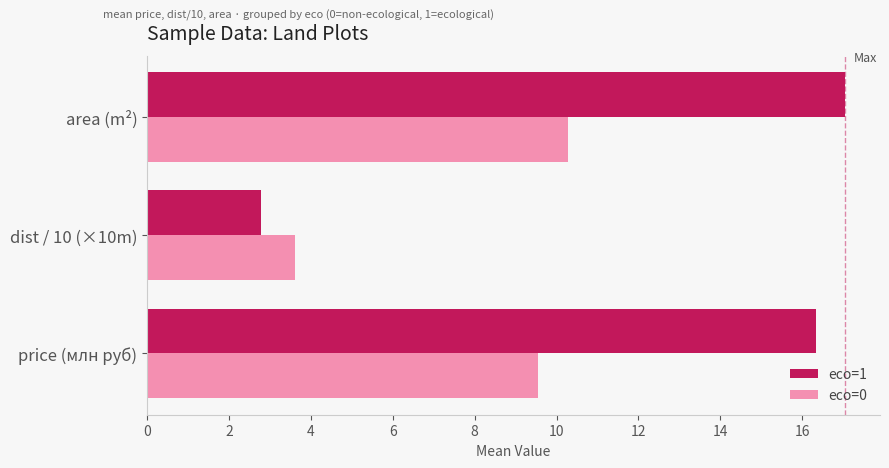

What is the difference between the highest and lowest values at area (m²)?

6.8